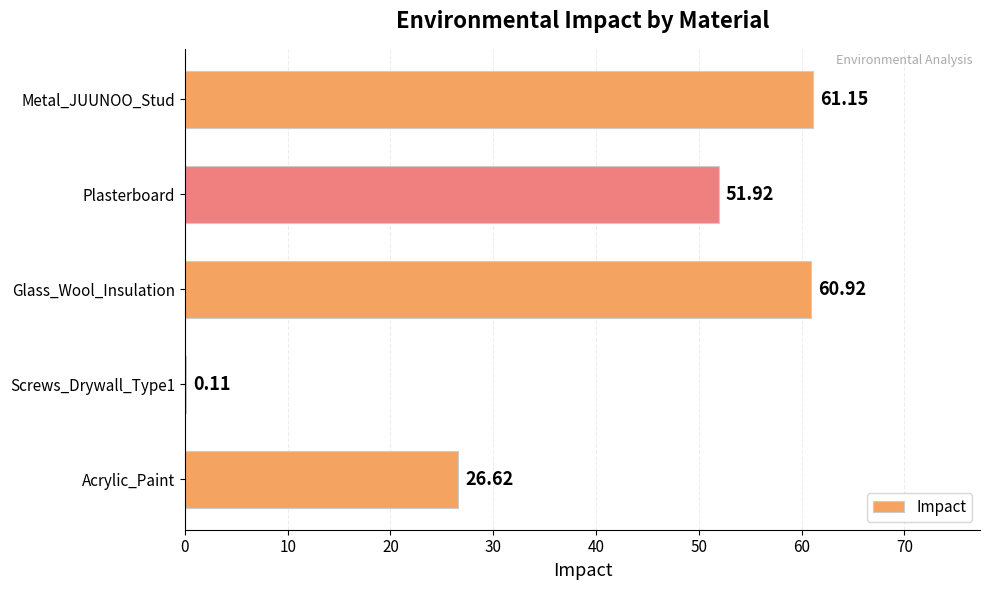

What is the change in value from Glass_Wool_Insulation to Acrylic_Paint?

-34.3